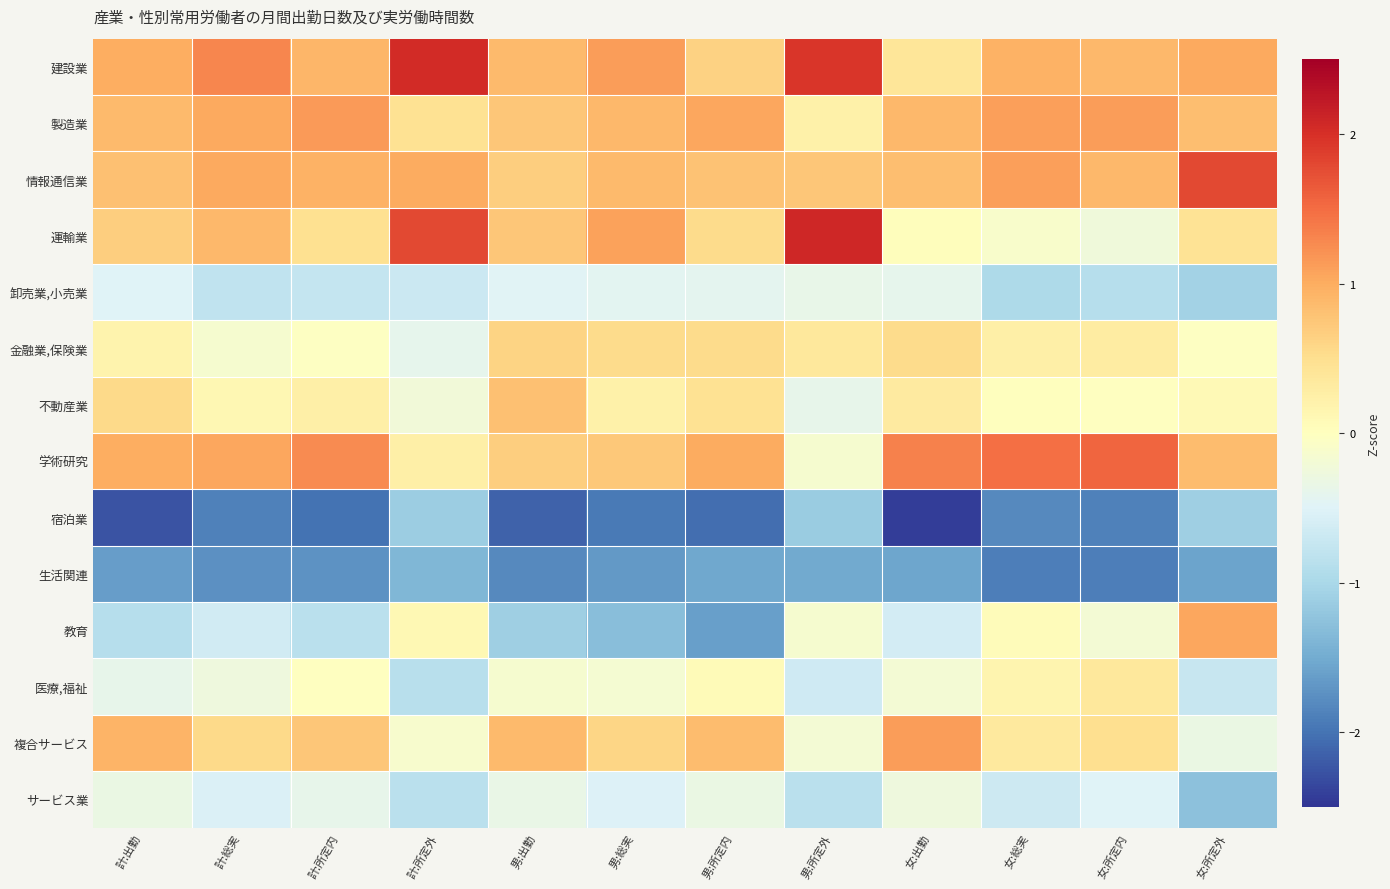

At which category is the sum across all series the highest?

計:所定内